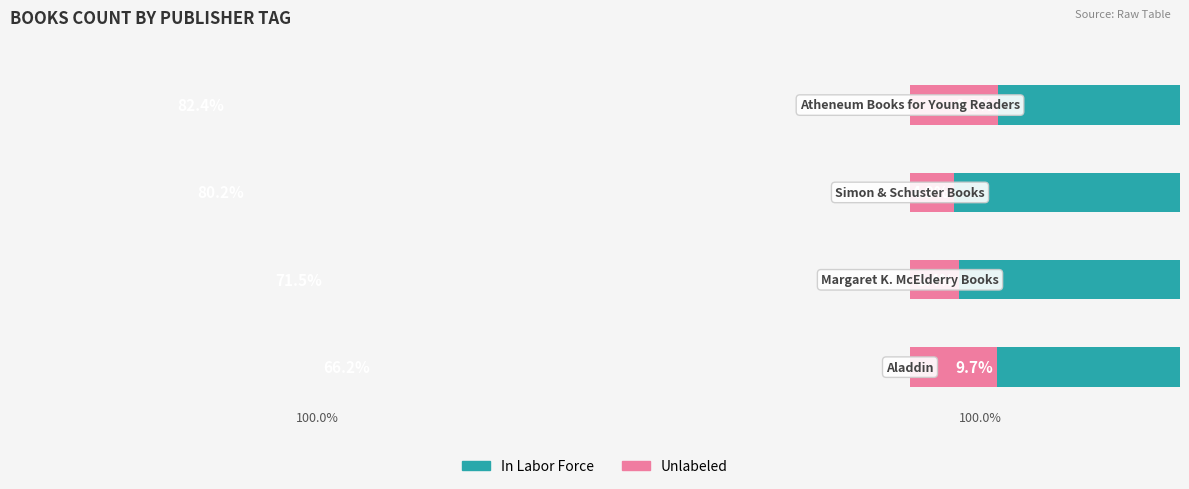

Read the Unlabeled value at 0.

9.7